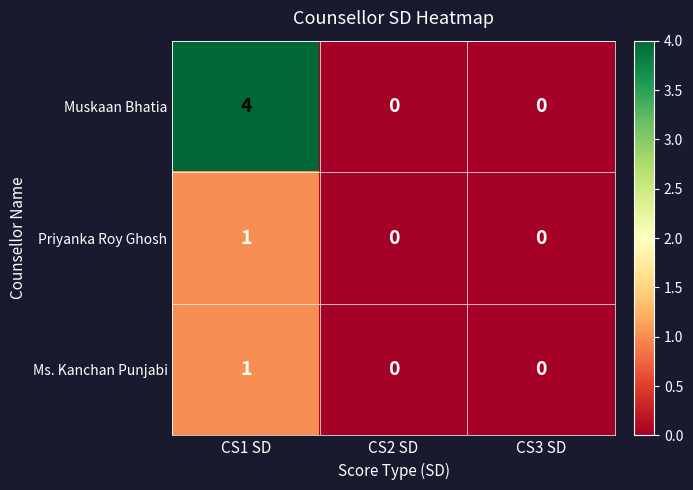

How many Ms. Kanchan Punjabi values are between 0 and 1?

3